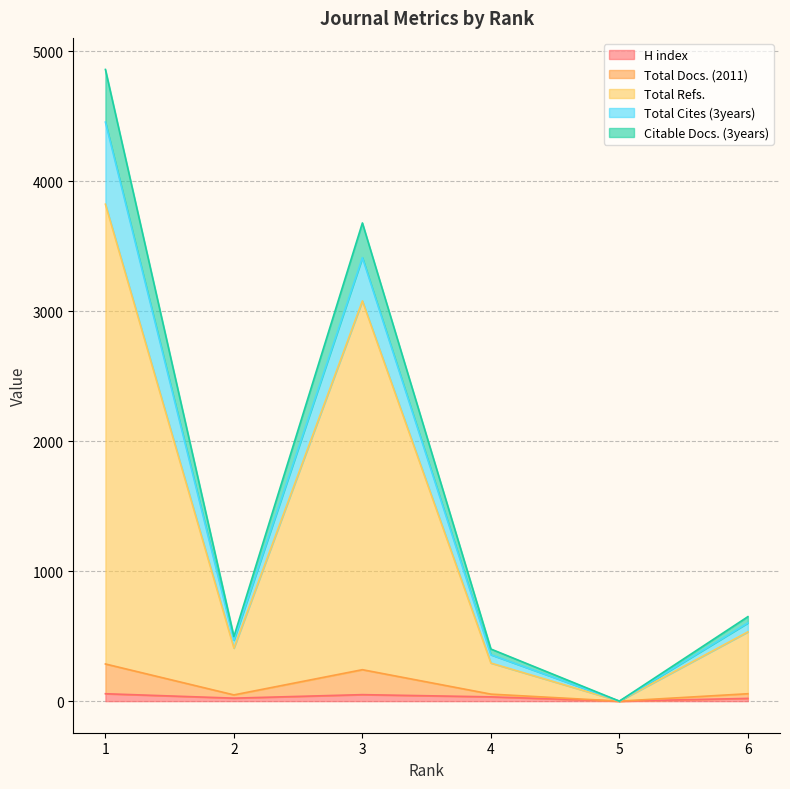

What is the sum of the Citable Docs. (3years) values at 5 and 3?

3680